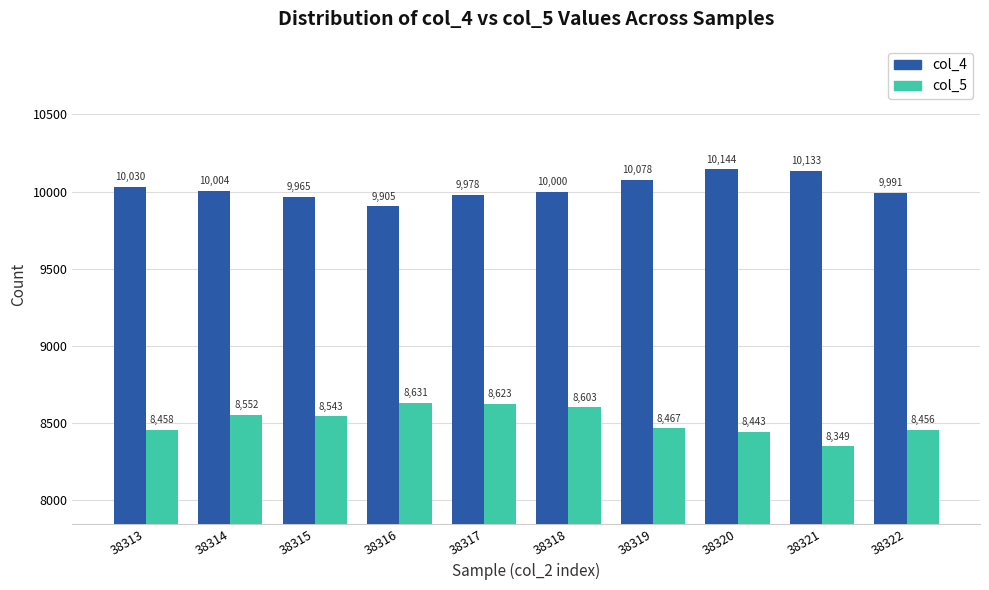

Rank the series at 38318 from highest to lowest value.

col_4, col_5